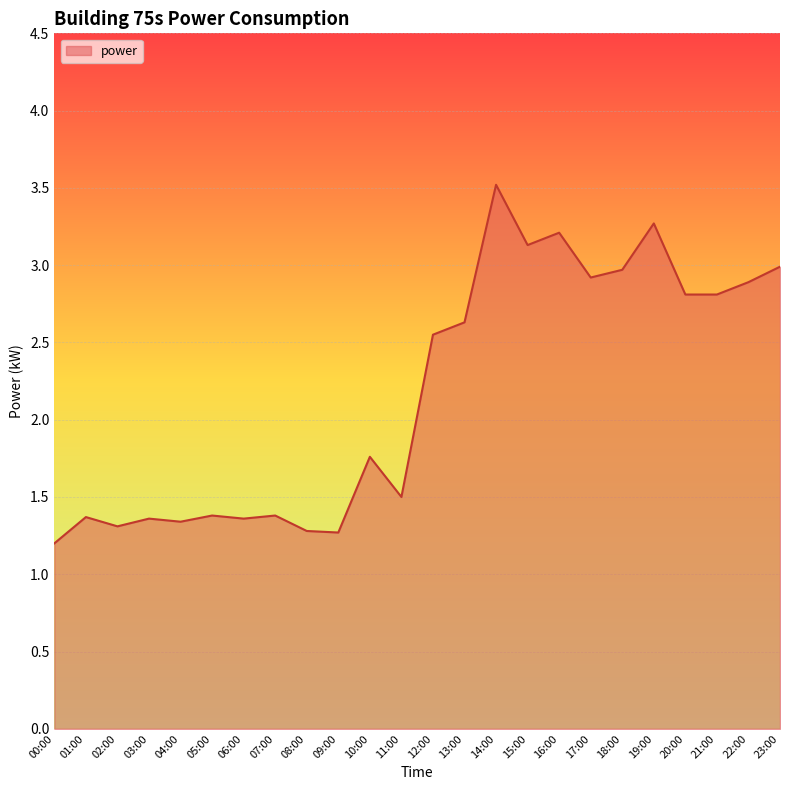

At which category does the chart reach its peak across all series?

14:00